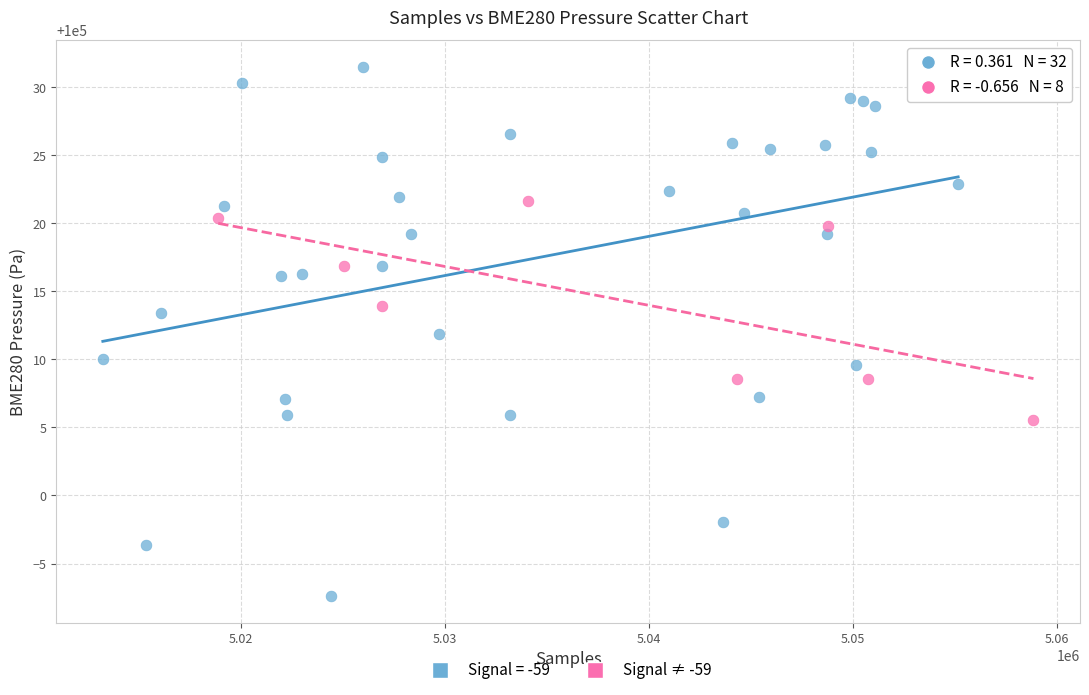

Which series has the widest spread of Y values?

Signal = -59